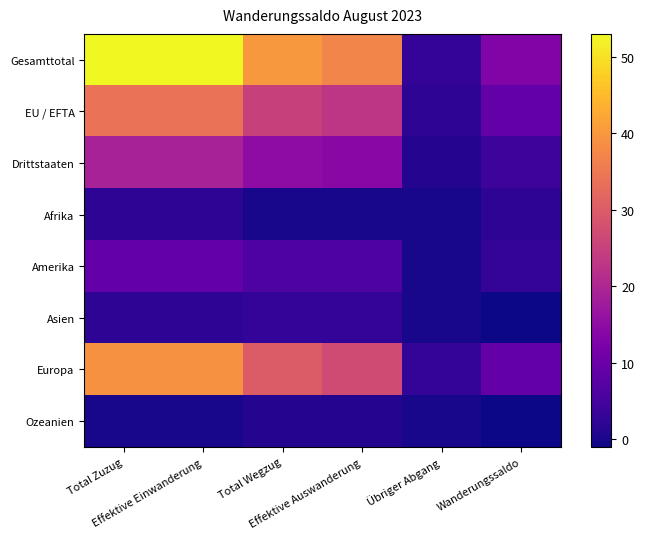

What is the greatest value displayed?

53